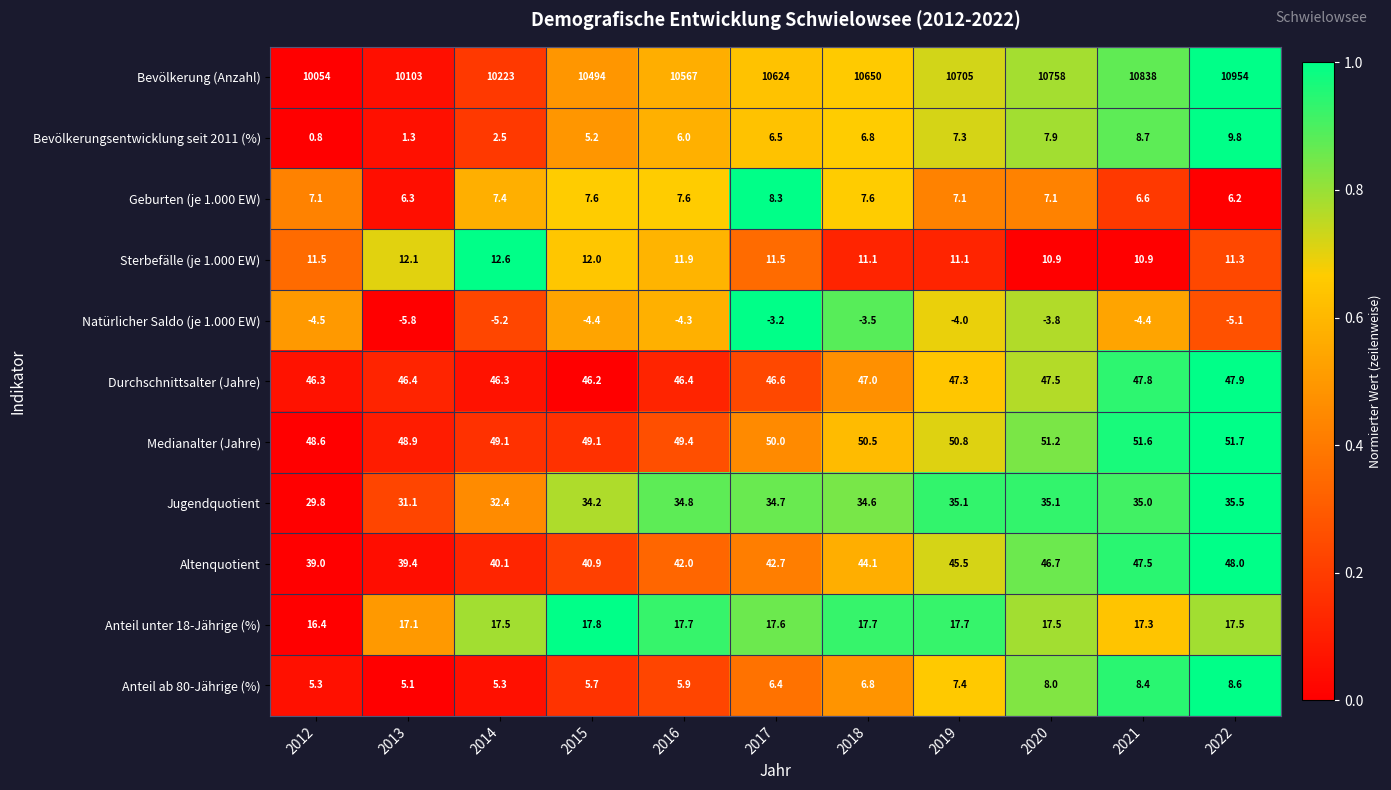

What is the difference between the second highest and minimum values in the Bevölkerung (Anzahl) series?

784.0